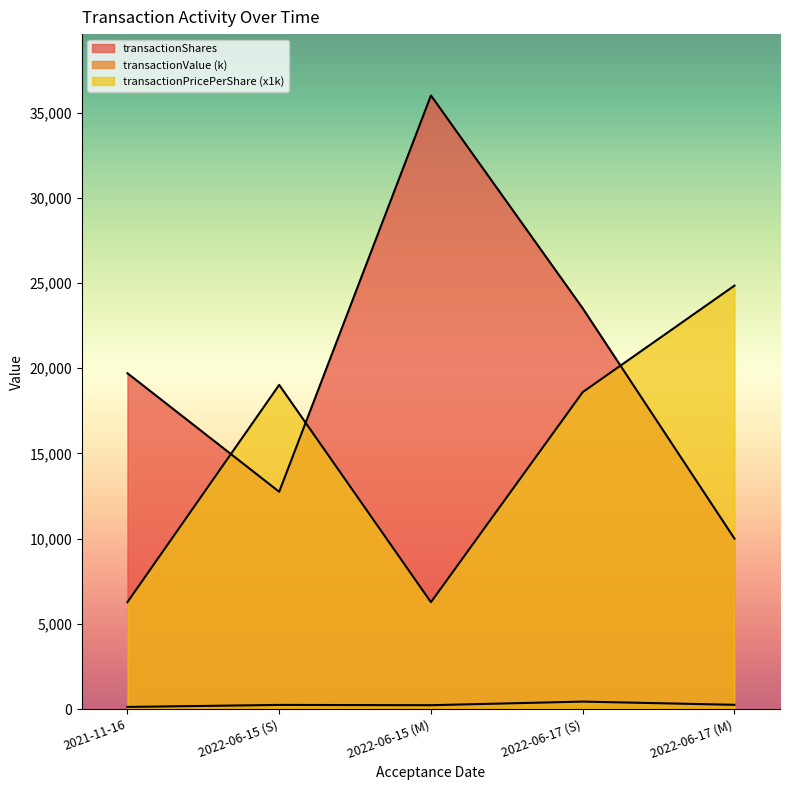

At which category does the chart reach its minimum across all series?

2021-11-16